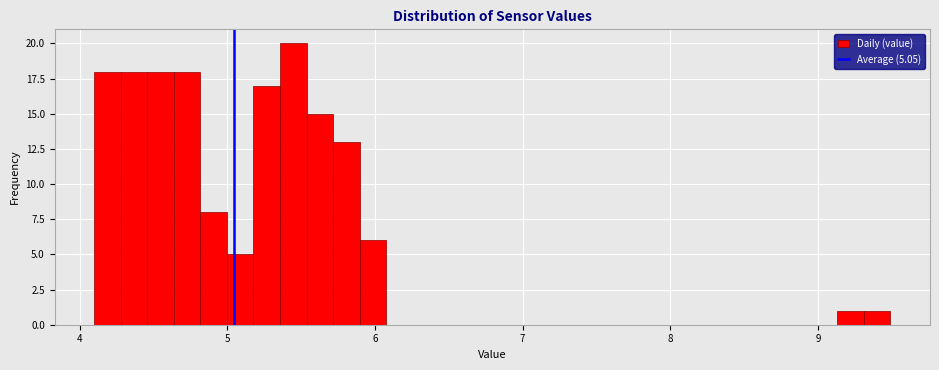

Around what value on the x-axis is the tallest bar? Give the approximate position of its centre, as read against the axis.

5.4